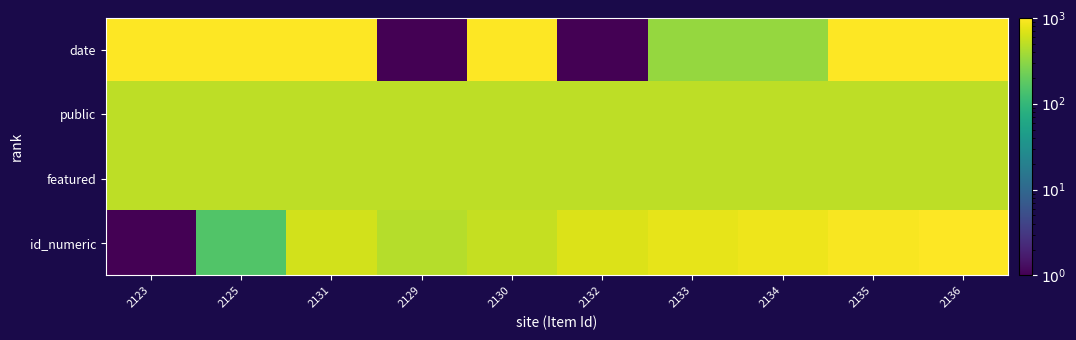

Between 2135 and 2136, which series saw the biggest shift?

id_numeric